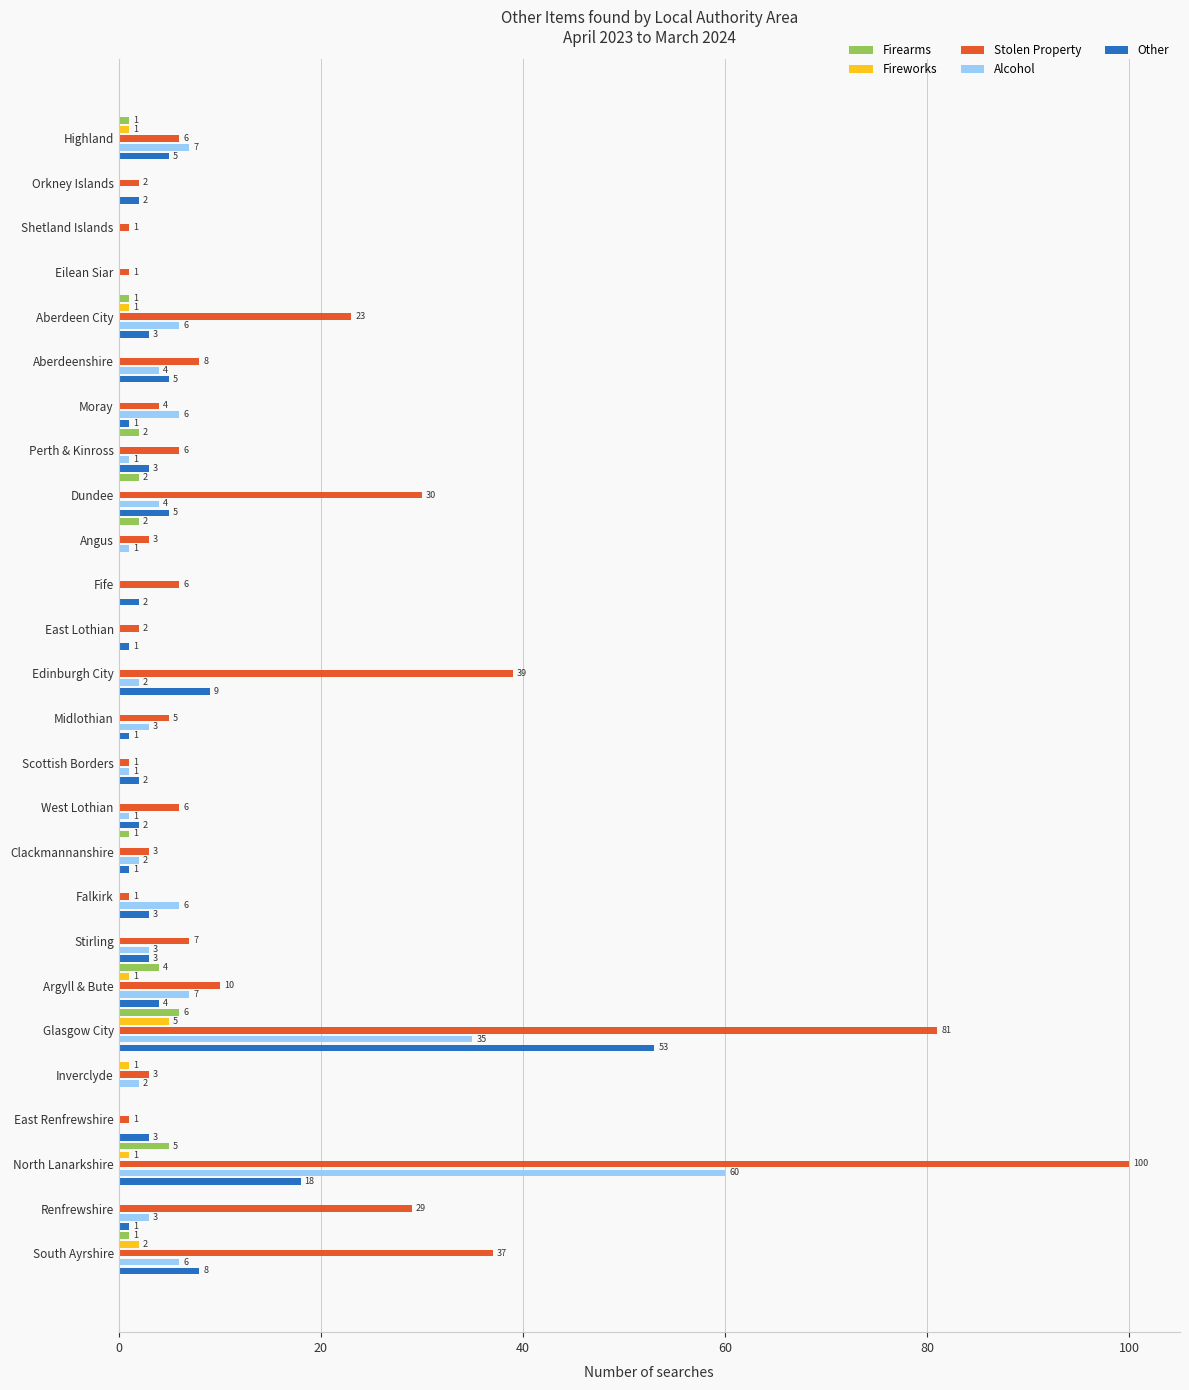

What is the maximum value for Fireworks?

5